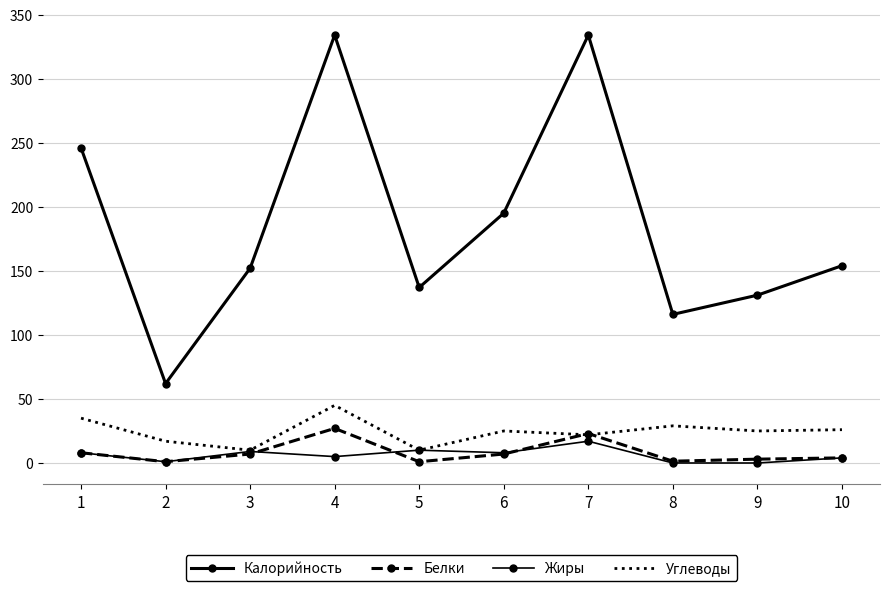

Where do Белки and Жиры first cross each other?

3 and 4